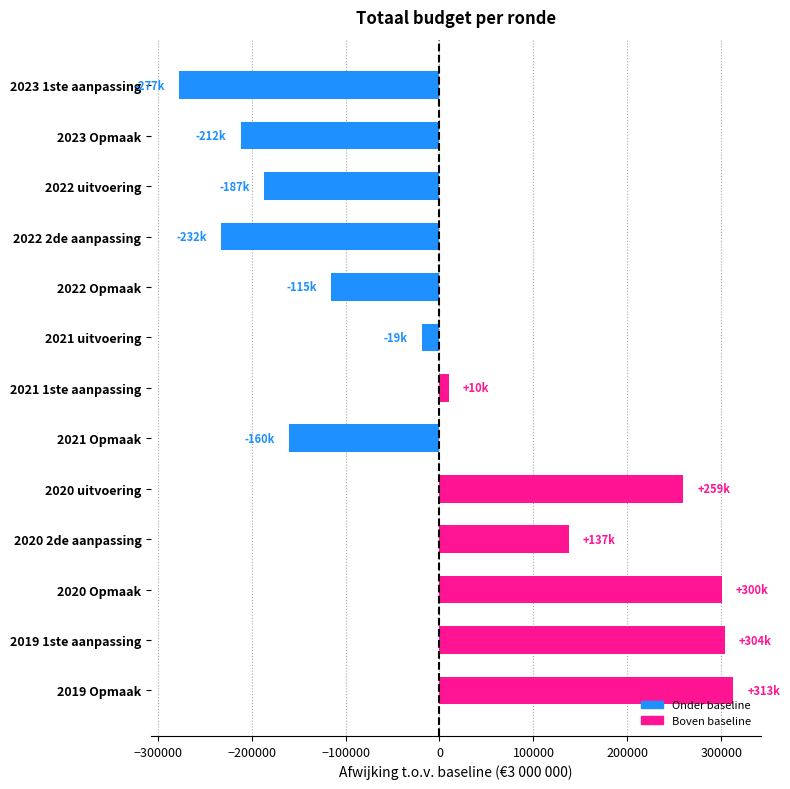

What is the average value?

9313